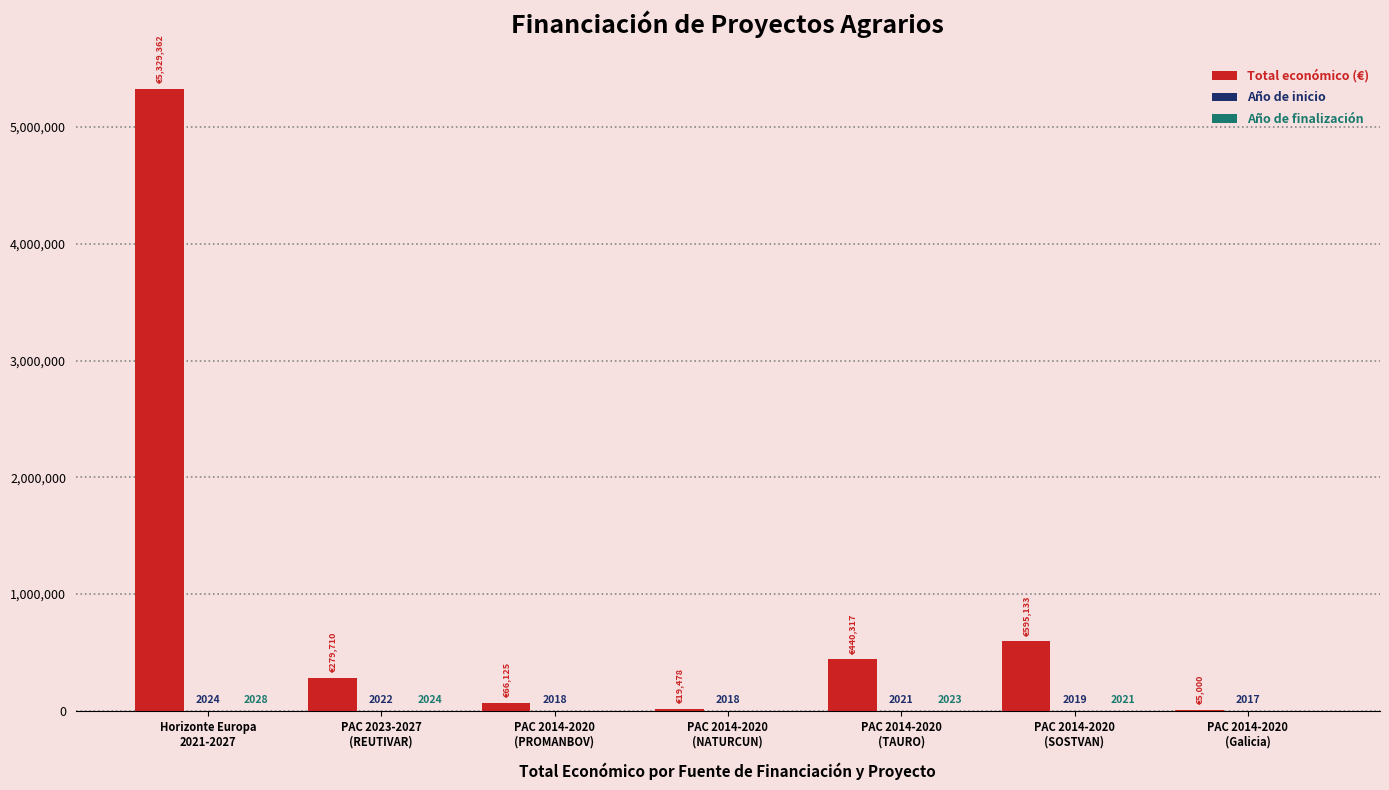

What is the maximum value shown in the chart?

5329362